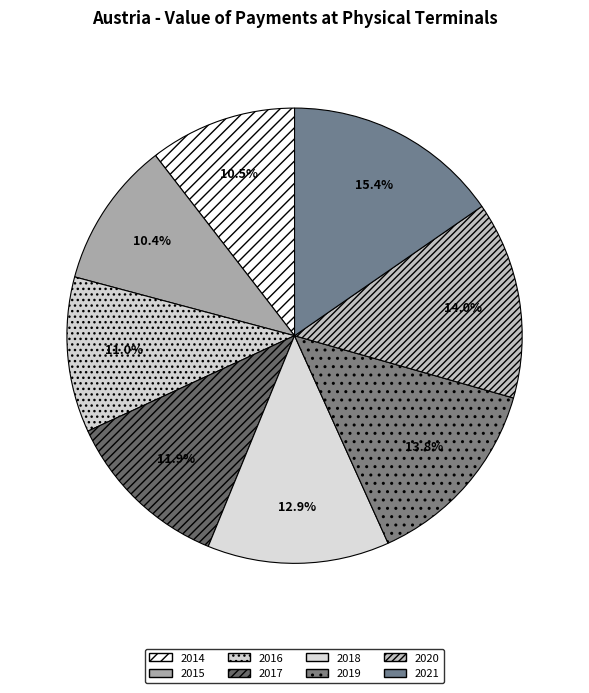

What portion of the pie excludes 2017?

88.1%